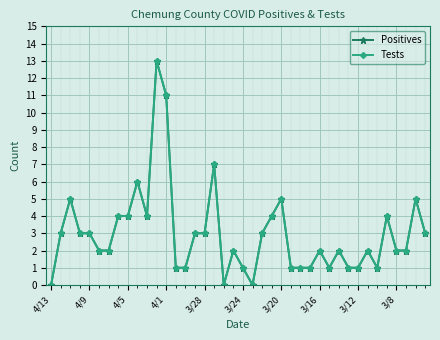

Does the chart have visible grid lines?

Yes